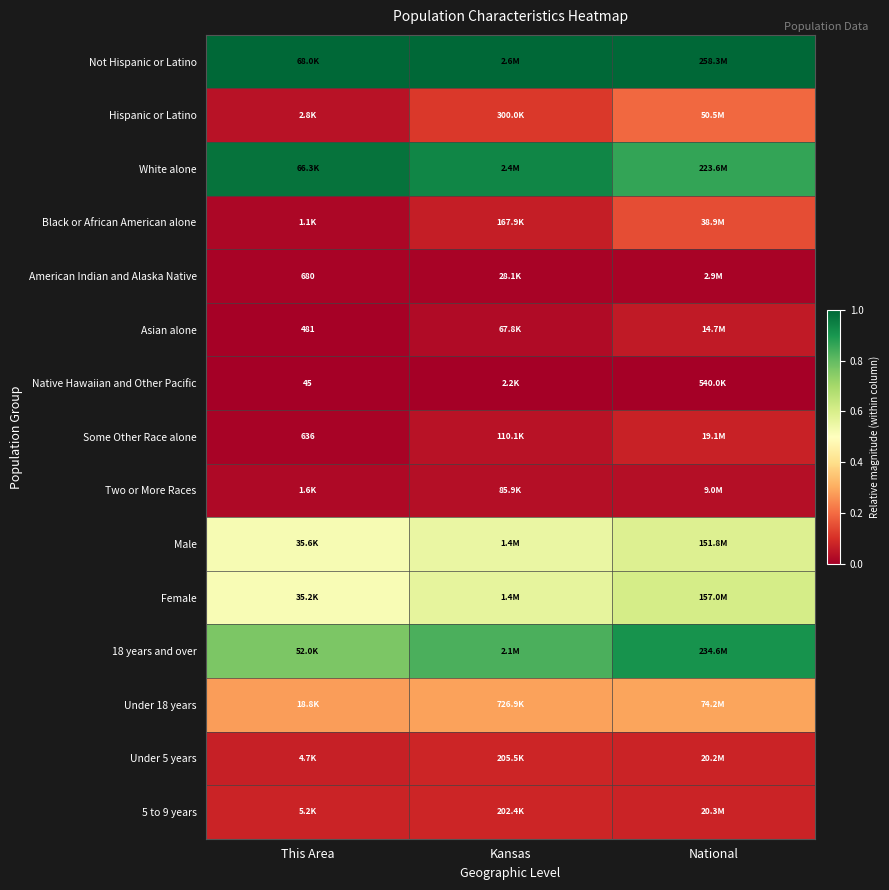

Which series has the largest range (max minus min)?

Hispanic or Latino